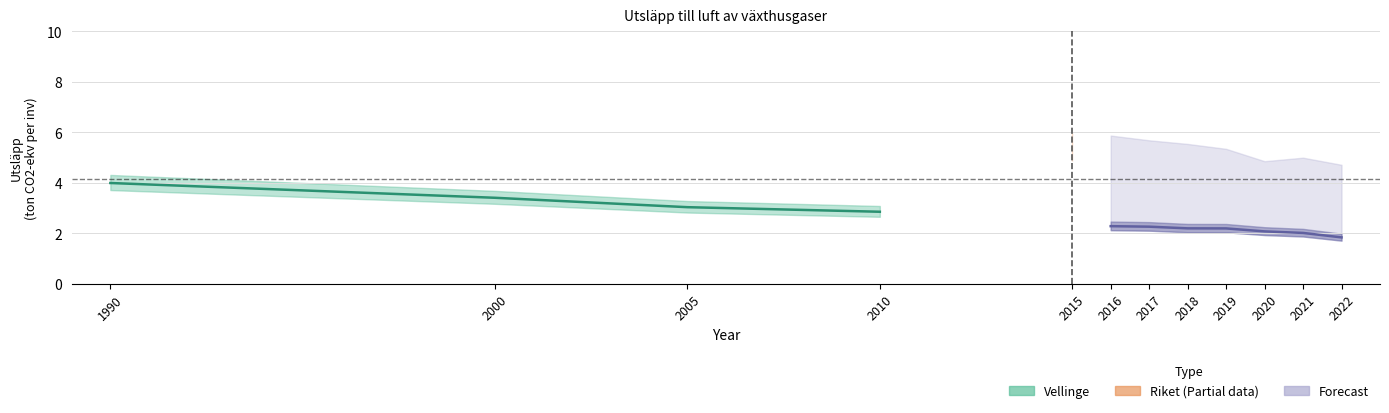

How many distinct data groups are displayed?

2